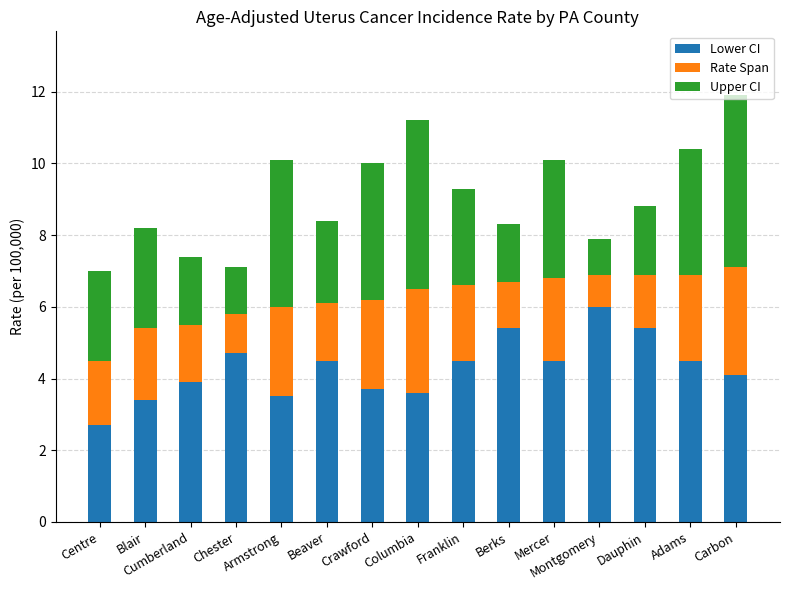

Does the chart contain any negative values?

No